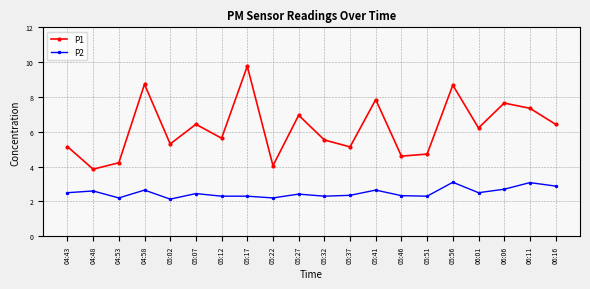

List the series in order of their peak value, highest first.

P1, P2